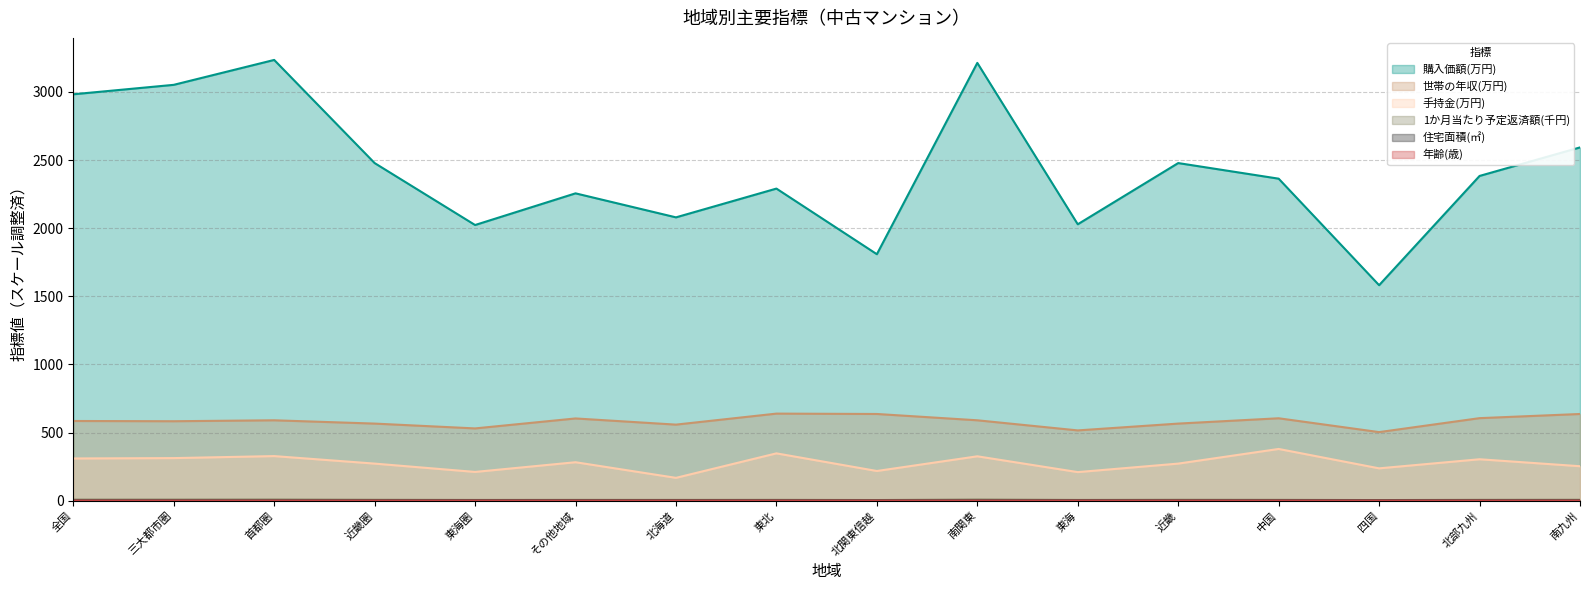

What is the difference between the highest and lowest values at 首都圏?

3233.7